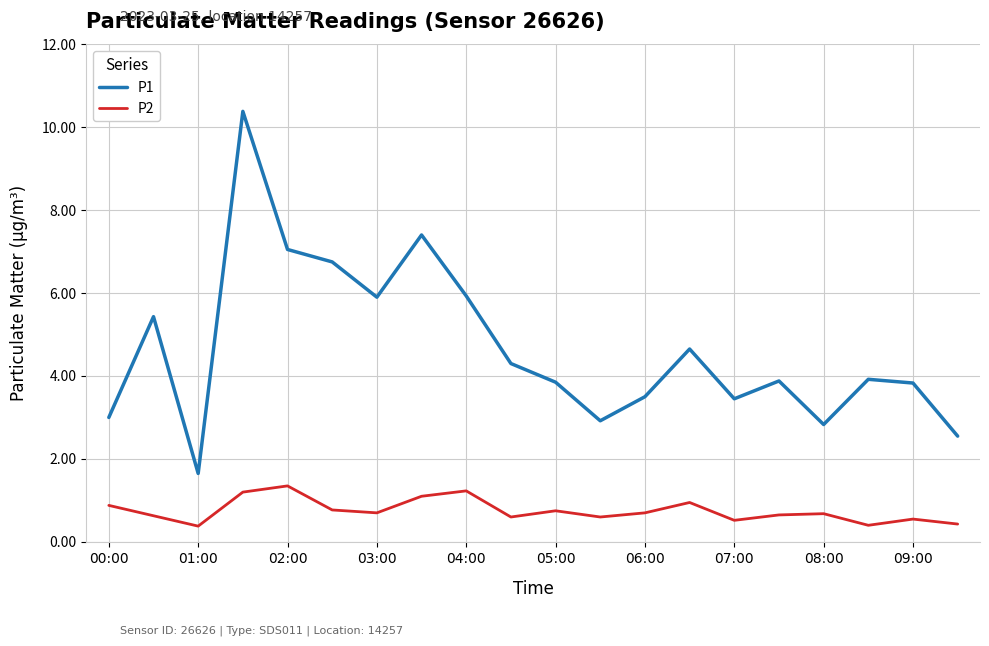

True or false: P1 and P2 intersect in this chart.

False